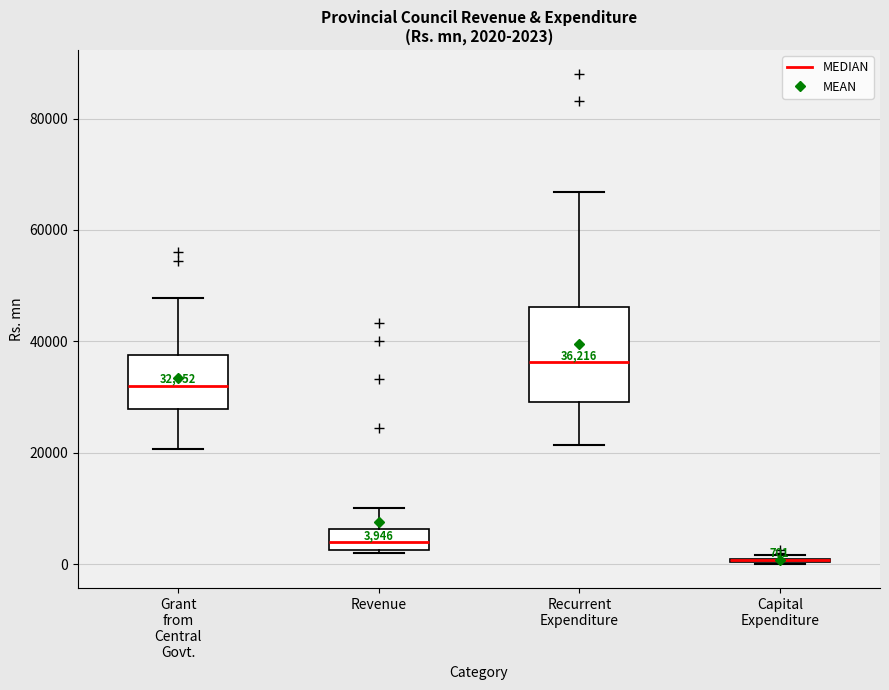

Comparing the boxes themselves (not the whiskers), which one is the tallest?

Recurrent Expenditure